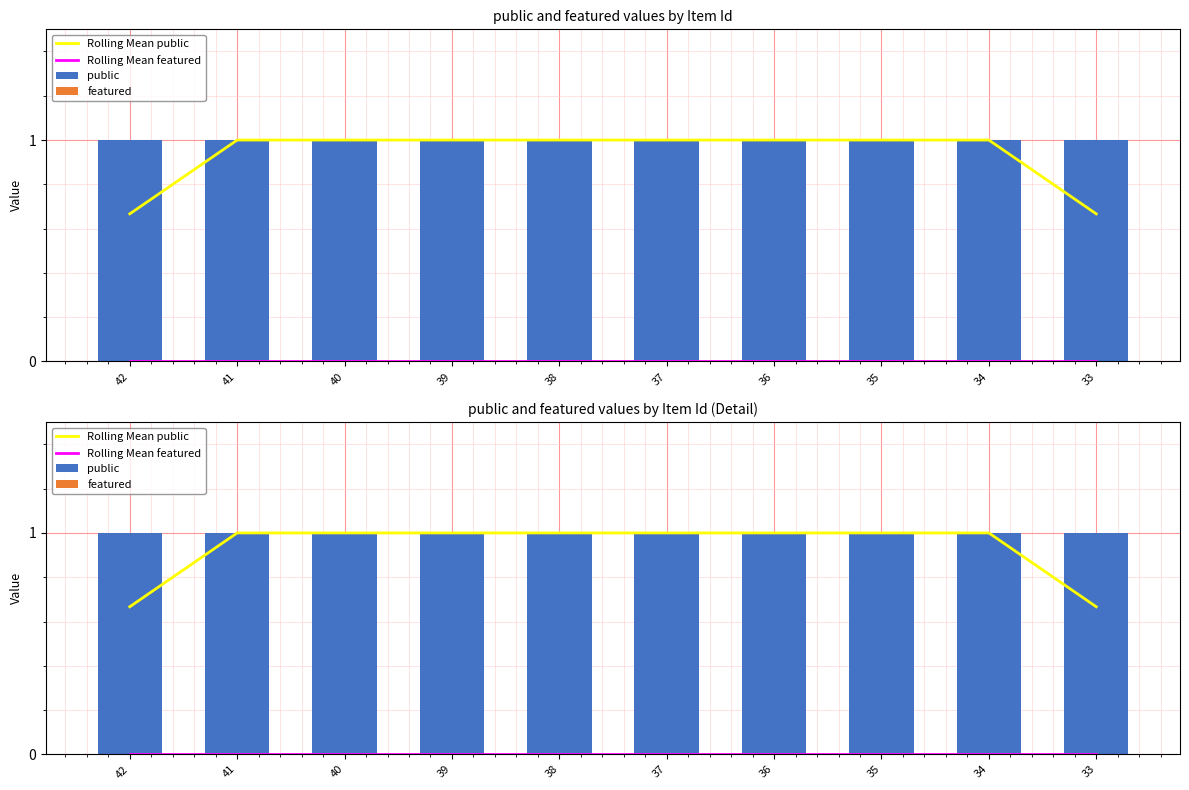

Reading left to right, extract all data points from this chart.

Rolling Mean public: 42=0.7	41=1.0	40=1.0	39=1.0	38=1.0	37=1.0	36=1.0	35=1.0	34=1.0	33=0.7
Rolling Mean featured: 42=0.0	41=0.0	40=0.0	39=0.0	38=0.0	37=0.0	36=0.0	35=0.0	34=0.0	33=0.0
public: 42=1.0	41=1.0	40=1.0	39=1.0	38=1.0	37=1.0	36=1.0	35=1.0	34=1.0	33=1.0
featured: 42=0.0	41=0.0	40=0.0	39=0.0	38=0.0	37=0.0	36=0.0	35=0.0	34=0.0	33=0.0